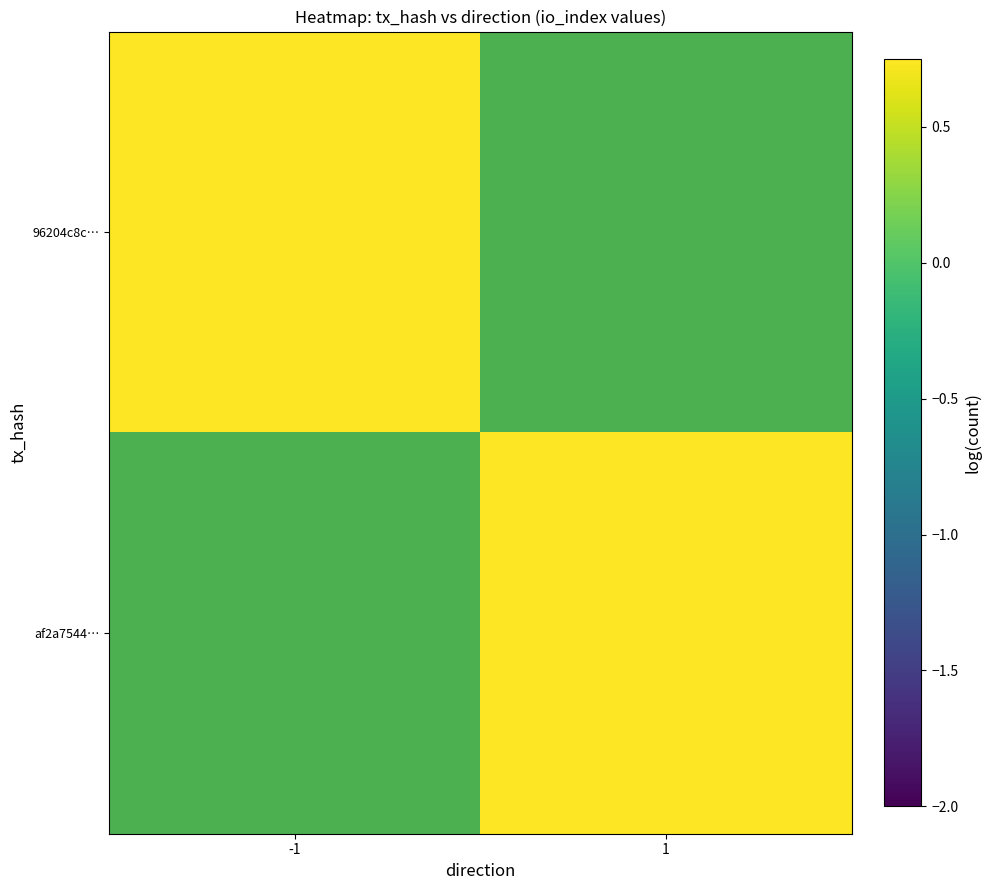

Rank the series by their average value, from lowest to highest.

96204c8c…, af2a7544…